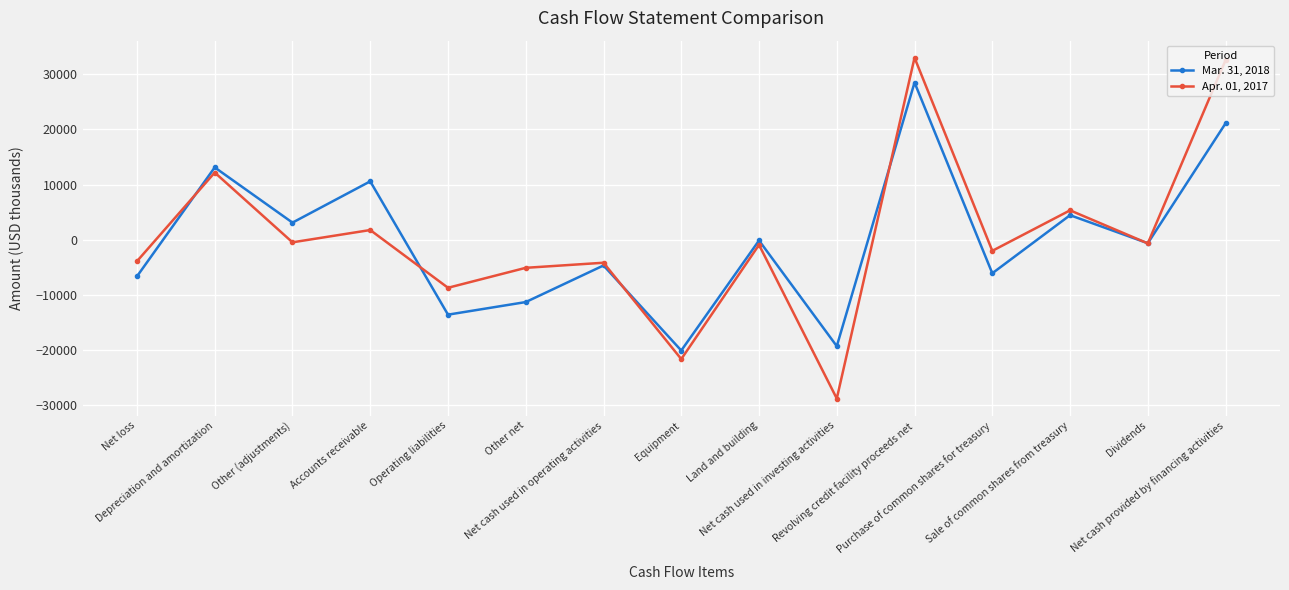

True or false: Mar. 31, 2018 has more than 1 points higher than both neighbors.

True